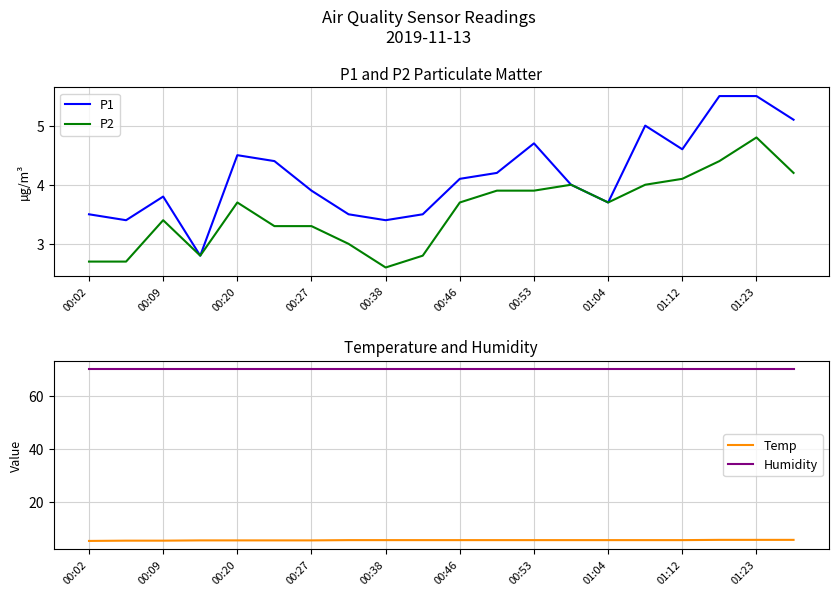

What are all the series names shown in the legend?

P1, P2, Temp, Humidity